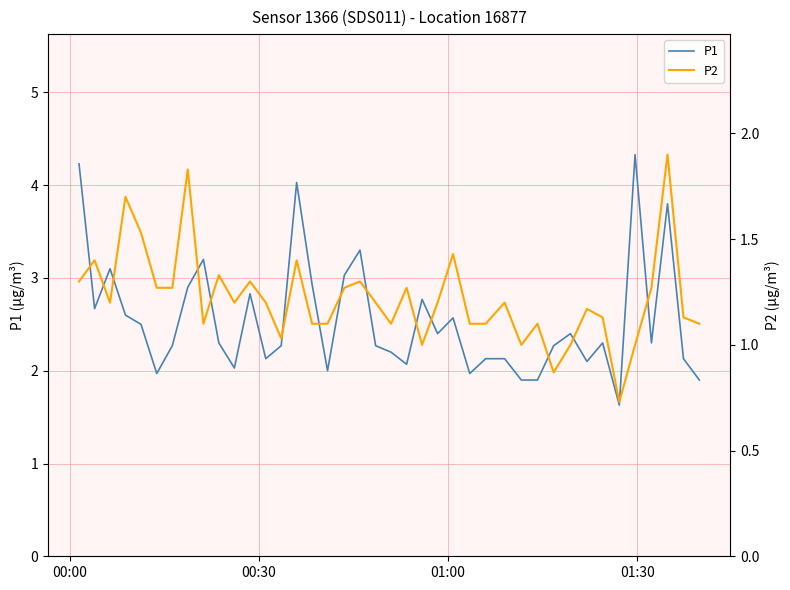

At how many categories does at least one series exceed 2?

33